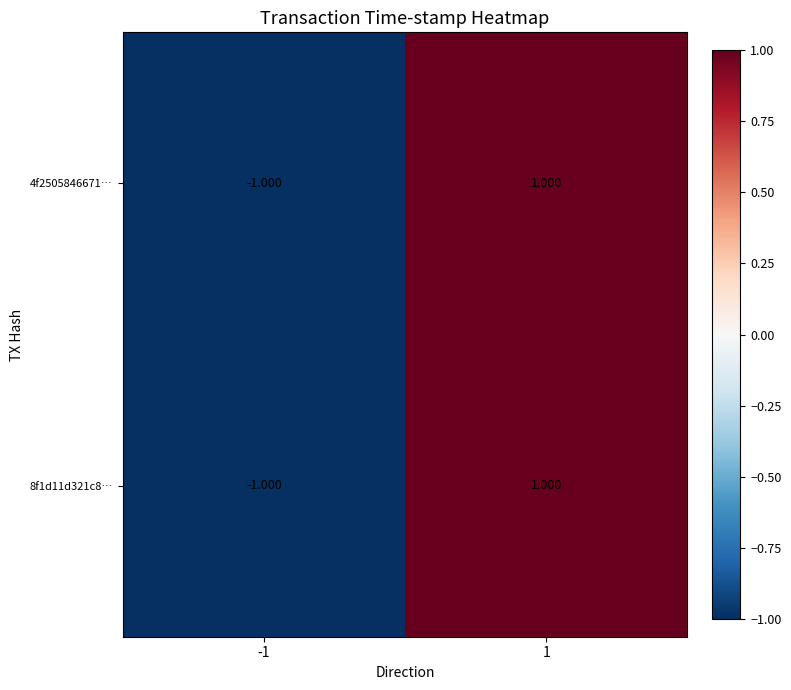

Is the value of 8f1d11d321c8… at -1 greater than the value of 4f2505846671… at 1?

No